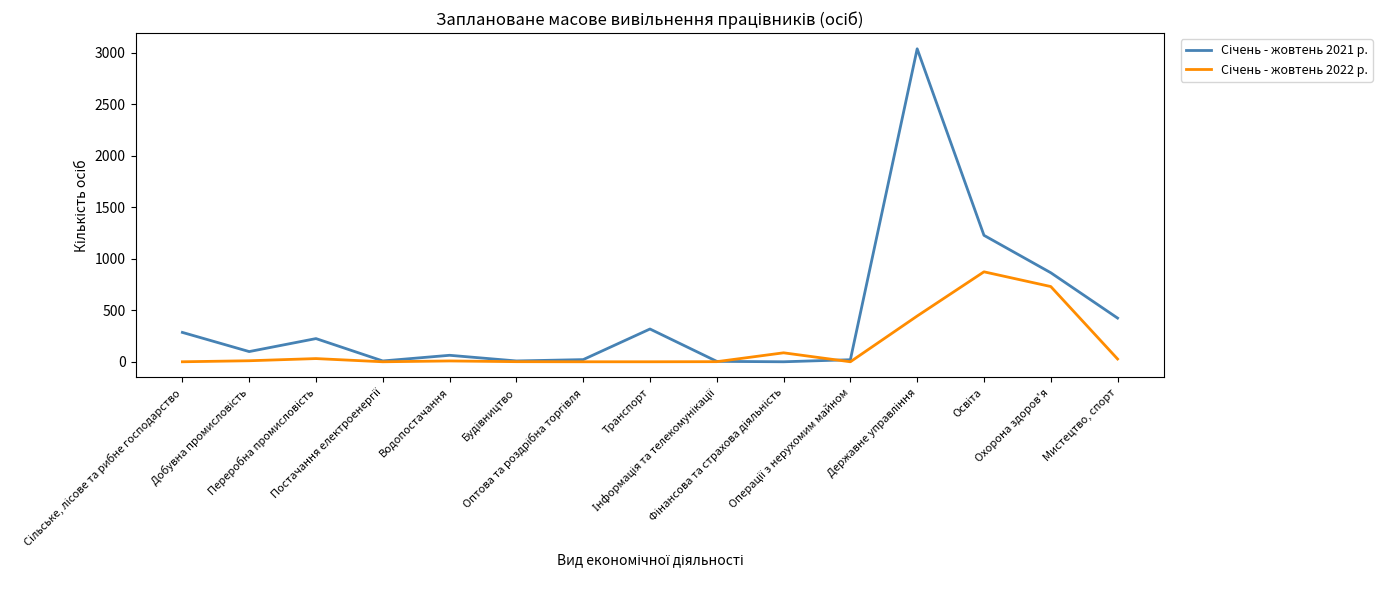

True or false: Січень - жовтень 2021 р. has a value of 2 at Постачання електроенергії.

False